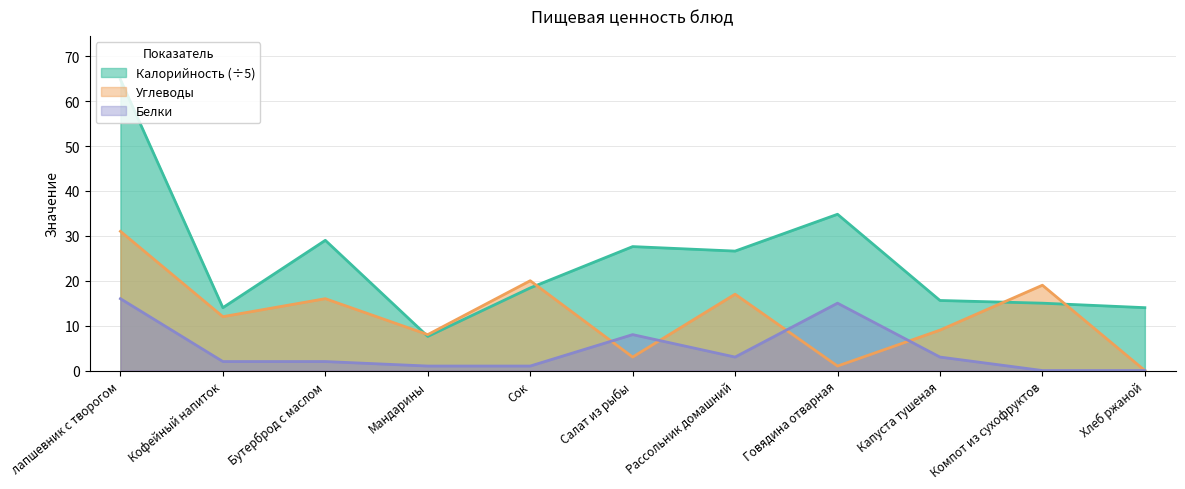

Is it true that Калорийность equals 15.6 at Капуста тушеная?

True